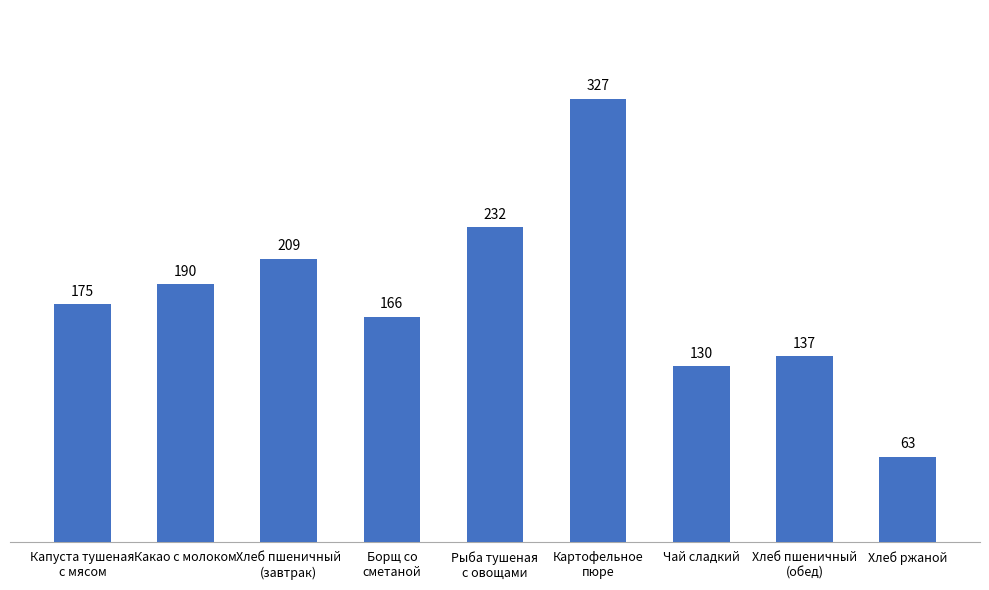

Which category has the lowest value across all series?

Хлеб ржаной